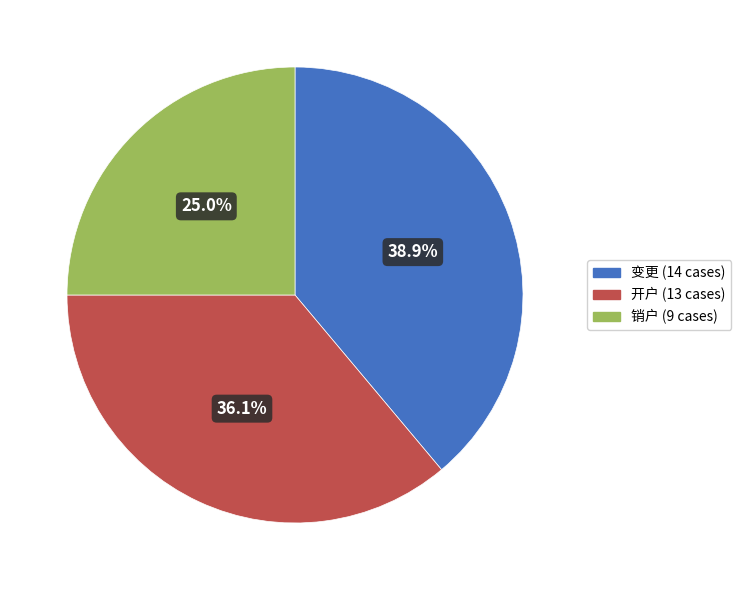

Which category has the biggest portion of the pie?

变更